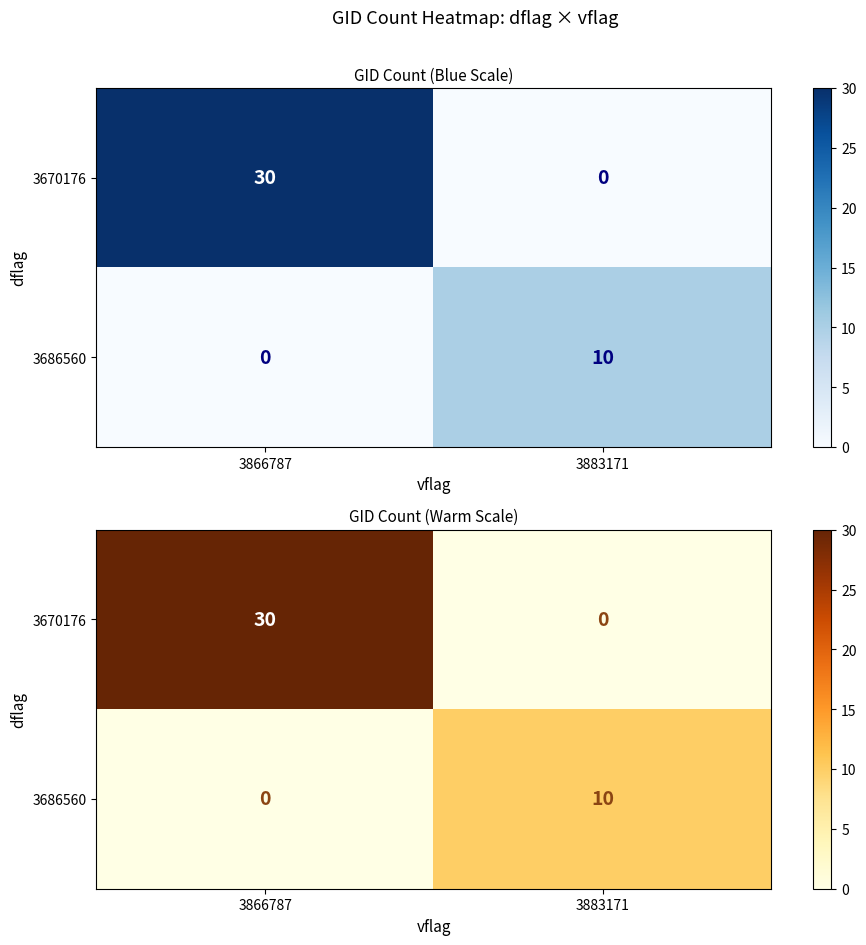

Which series changed the most between 3866787 and 3883171?

3670176